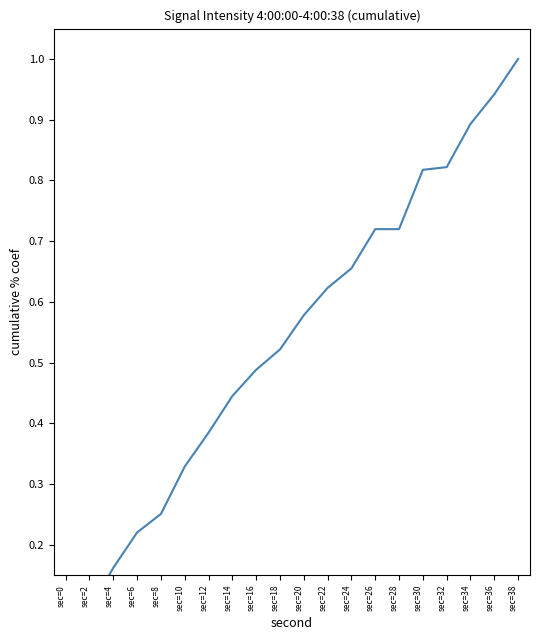

List the labels in order of value, smallest first.

sec=0, sec=2, sec=4, sec=6, sec=8, sec=10, sec=12, sec=14, sec=16, sec=18, sec=20, sec=22, sec=24, sec=26, sec=28, sec=30, sec=32, sec=34, sec=36, sec=38